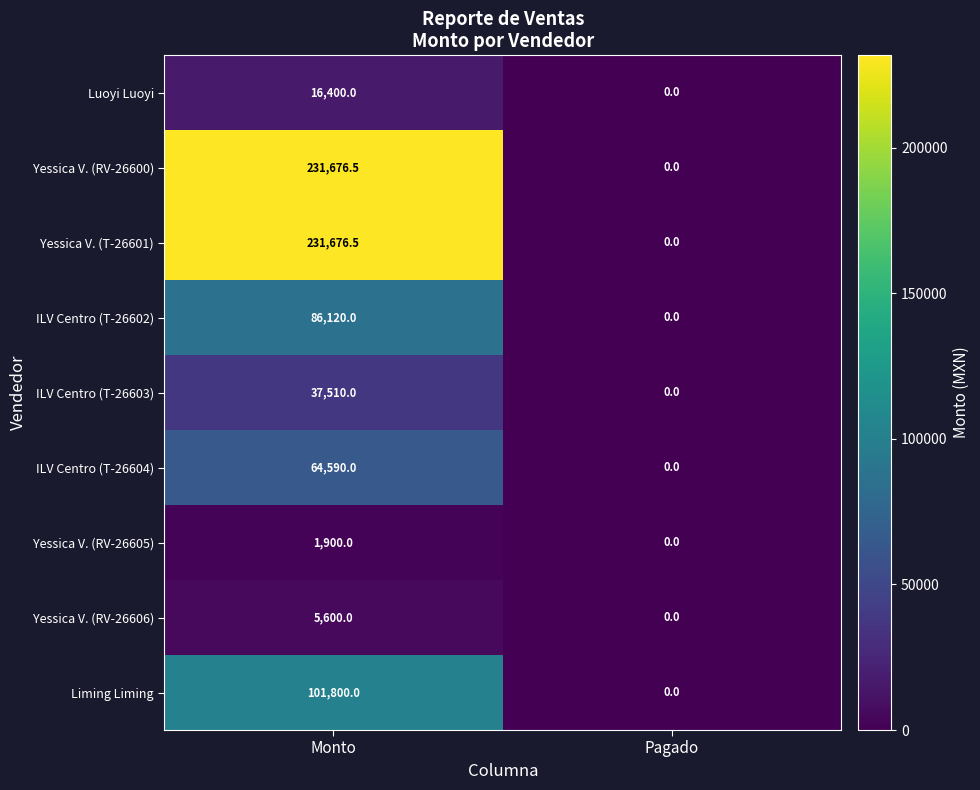

What is the average value of the Yessica V. (RV-26605) series?

950.0